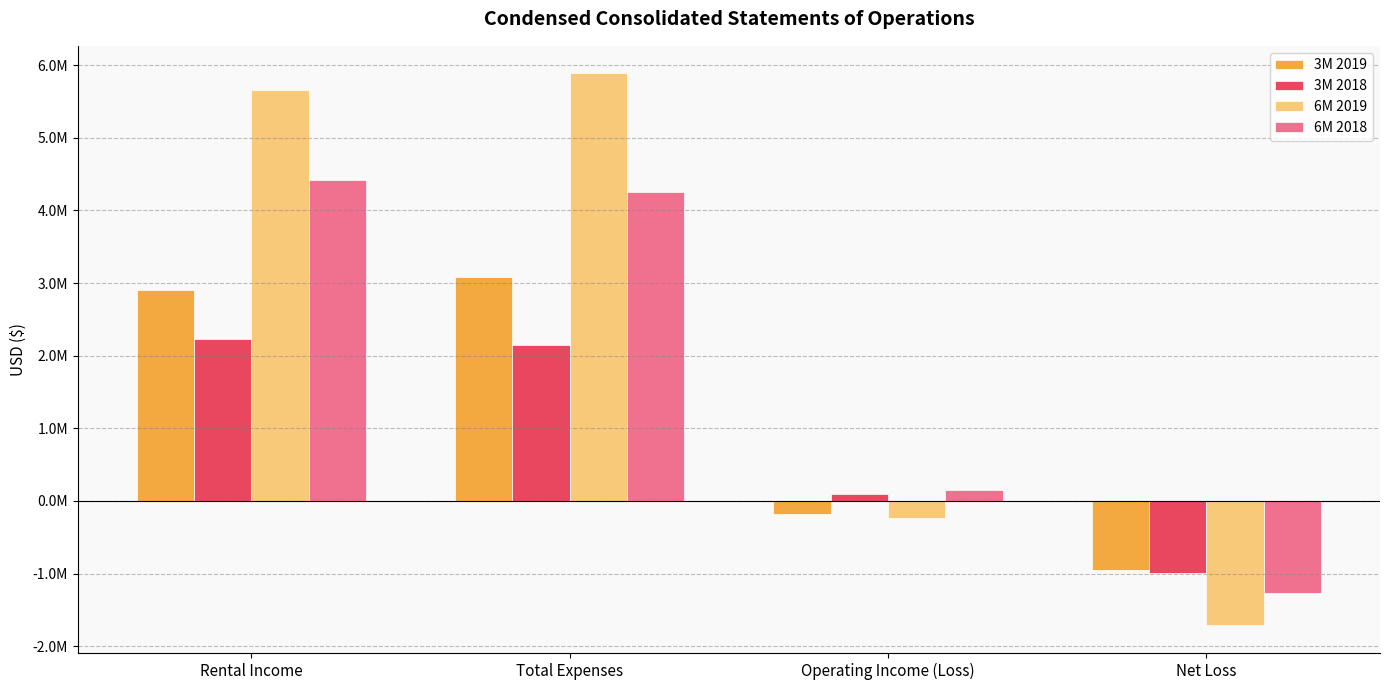

What are all the series names shown in the legend?

3M 2019, 3M 2018, 6M 2019, 6M 2018